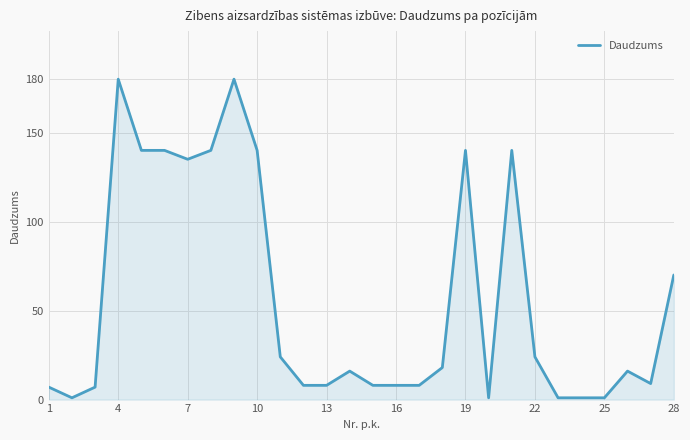

What is the difference between the maximum and minimum values?

179